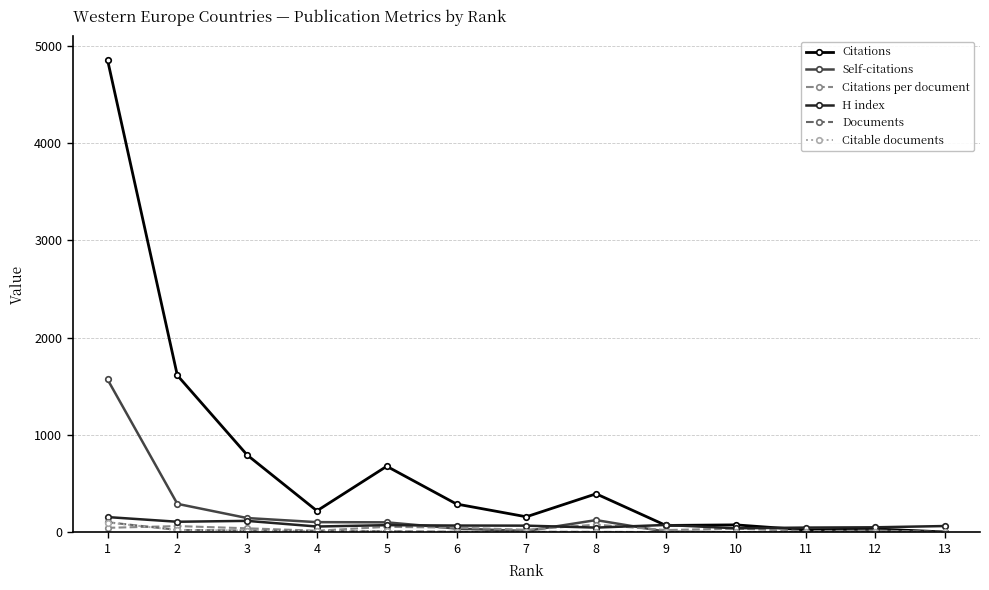

Which series changed the most between 3 and 5?

Citations